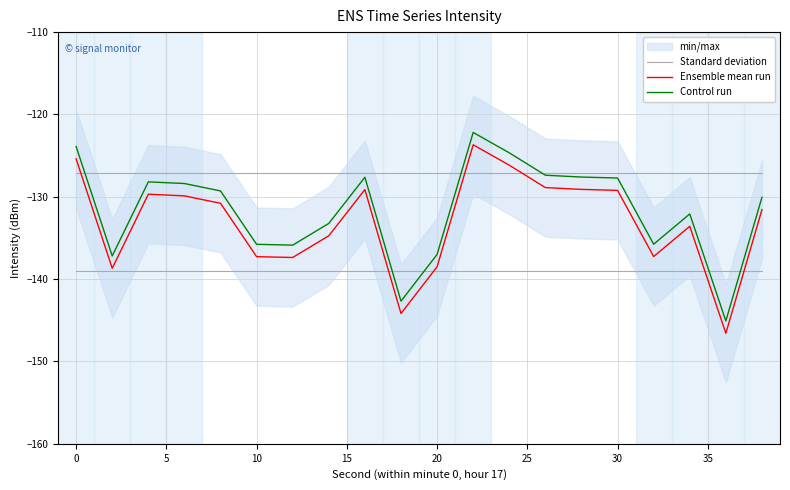

True or false: Ensemble mean run and Control run intersect in this chart.

False